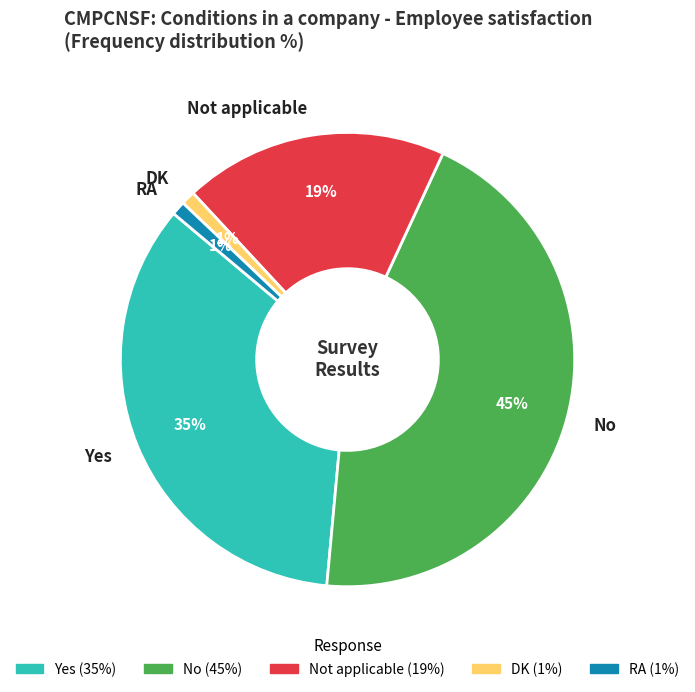

To the nearest percent, what is the difference between the Yes and Not applicable slice percentages?

16%